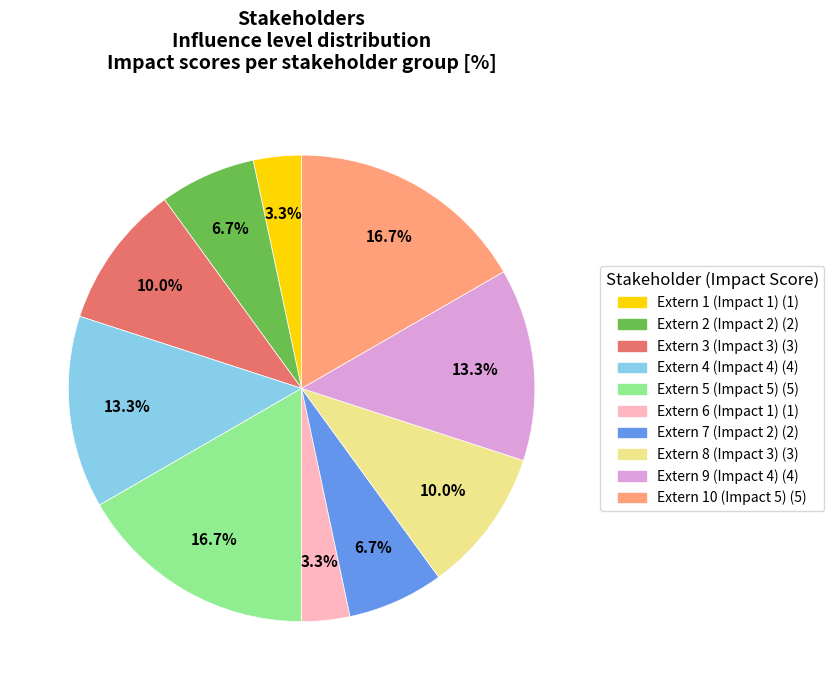

What portion of the pie excludes Extern 4 (Impact 4)?

86.7%